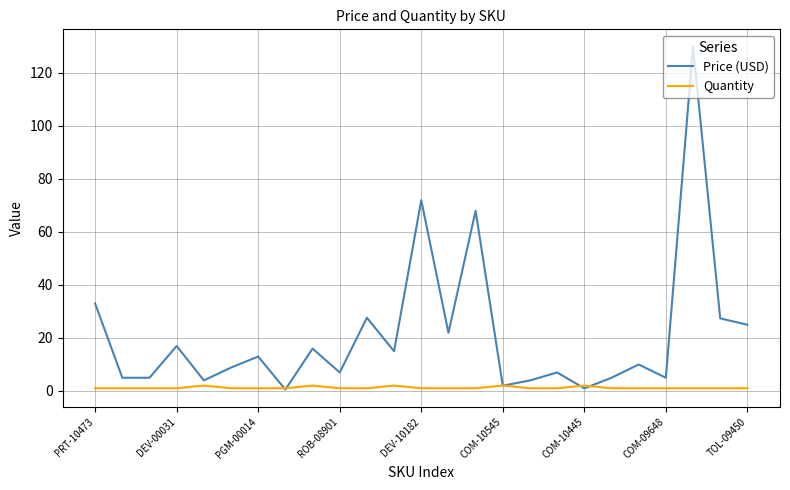

Which series has the largest total across all categories?

Price (USD)